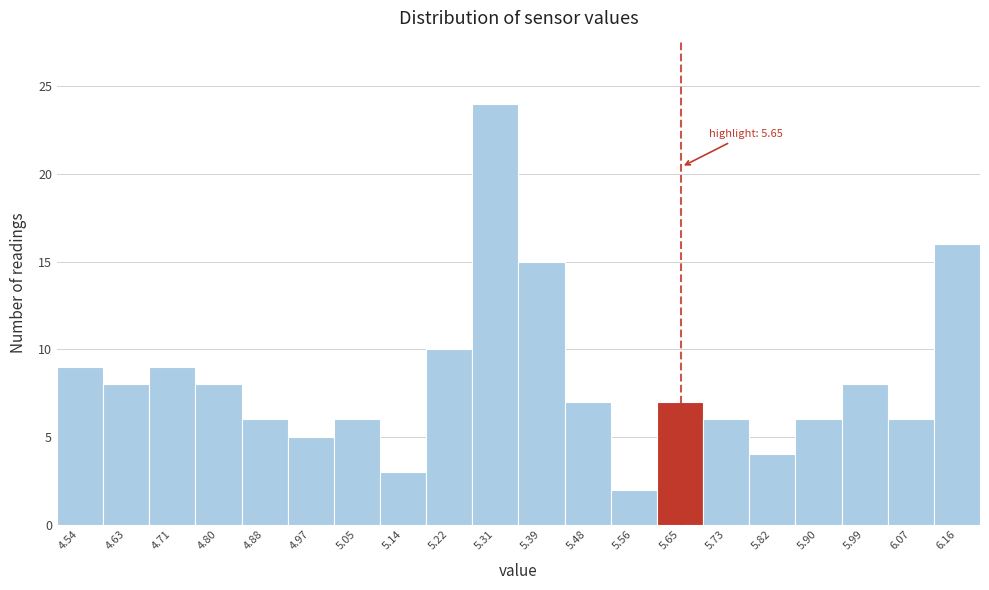

Which range on the x-axis has the tallest bar?

5.265 to 5.350